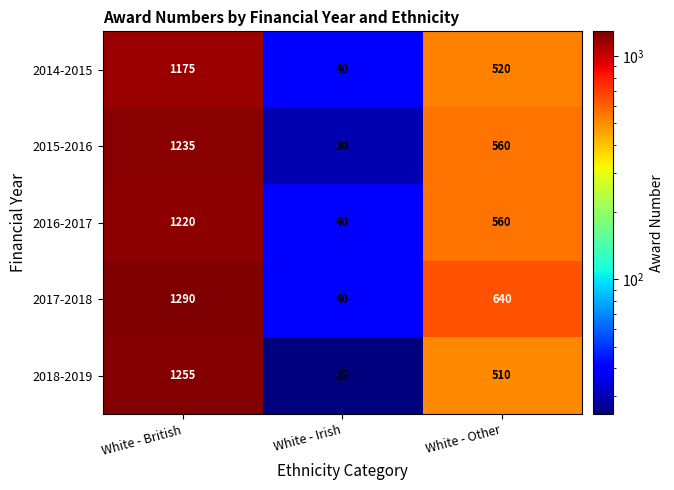

Is the value of 2015-2016 at White - British greater than the value of 2018-2019 at White - Other?

Yes